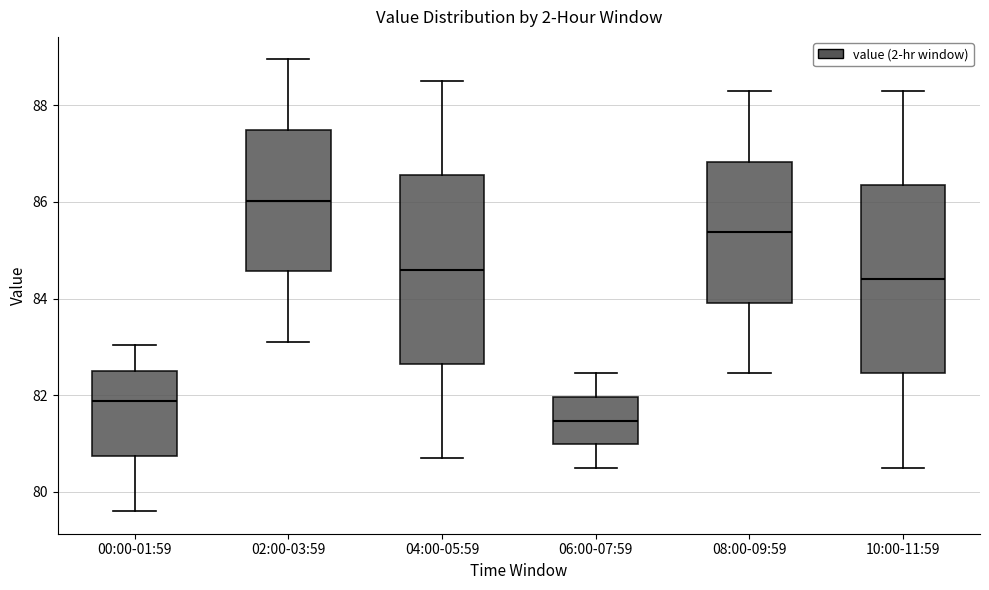

Reading left to right, read every box against the y-axis: the position of its median line, the range the box covers, and the ends of its whiskers. The values are not printed on the chart, so give them approximately, as read against the axis.

00:00-01:59: median 81.8, box 80.8 to 82.6, whiskers 79.6 to 83.0
02:00-03:59: median 86.0, box 84.6 to 87.4, whiskers 83.2 to 89.0
04:00-05:59: median 84.6, box 82.6 to 86.6, whiskers 80.8 to 88.6
06:00-07:59: median 81.4, box 81.0 to 82.0, whiskers 80.6 to 82.4
08:00-09:59: median 85.4, box 84.0 to 86.8, whiskers 82.4 to 88.4
10:00-11:59: median 84.4, box 82.4 to 86.4, whiskers 80.6 to 88.4